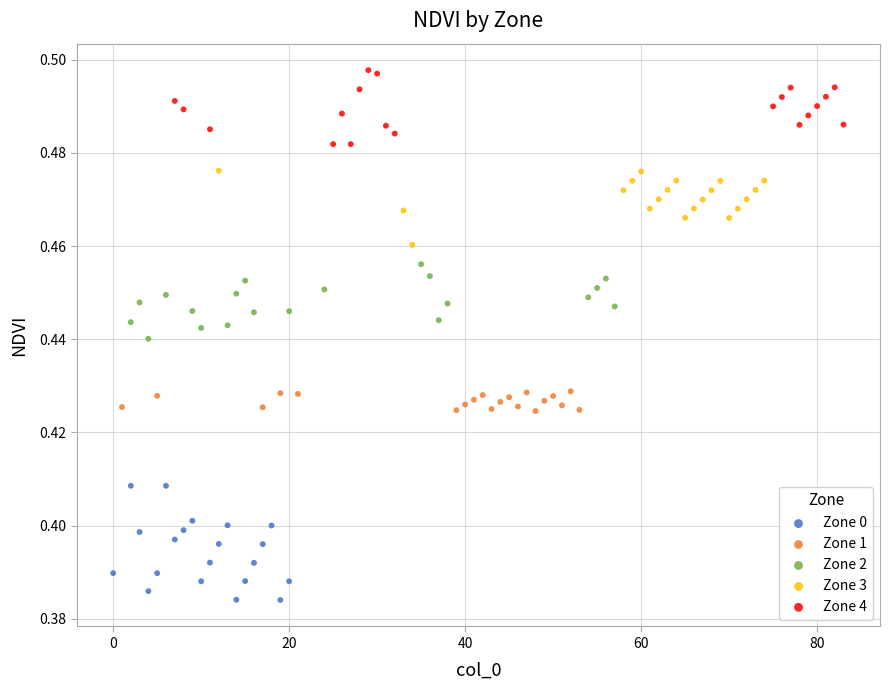

Which series reaches the maximum Y coordinate?

Zone 4